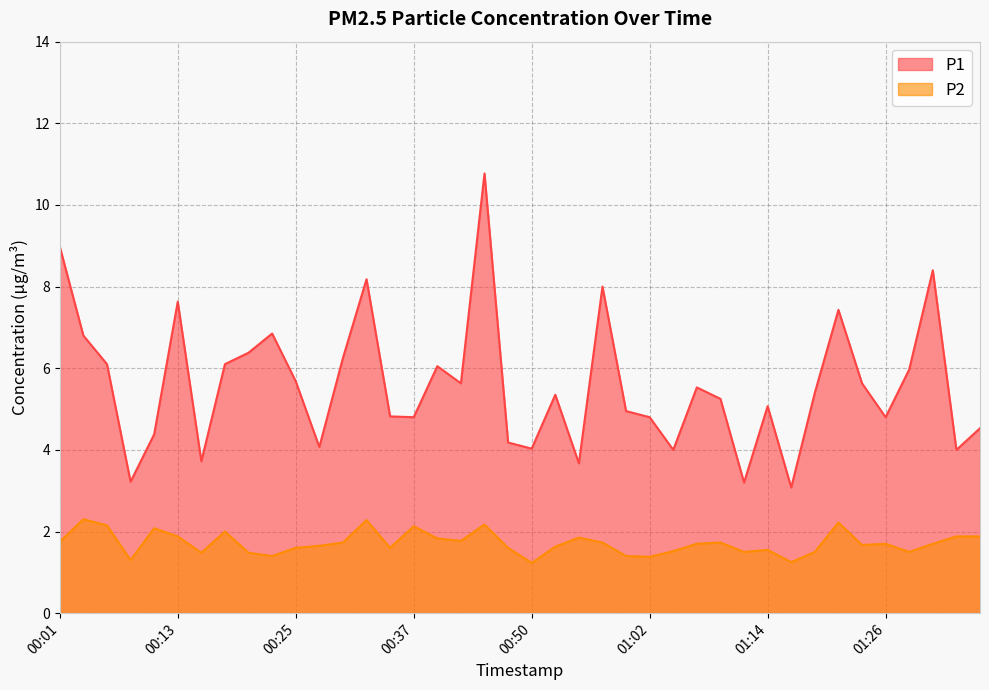

List the labels in order of P2 value, largest first.

00:03, 00:33, 01:21, 00:45, 00:06, 00:37, 00:11, 00:18, 00:13, 01:34, 01:36, 00:55, 00:40, 00:42, 00:01, 00:30, 00:57, 01:09, 01:07, 01:26, 01:31, 01:24, 00:28, 00:52, 00:25, 00:35, 00:47, 01:14, 01:04, 01:12, 01:19, 01:29, 00:16, 00:20, 00:23, 01:00, 01:02, 00:08, 01:17, 00:50